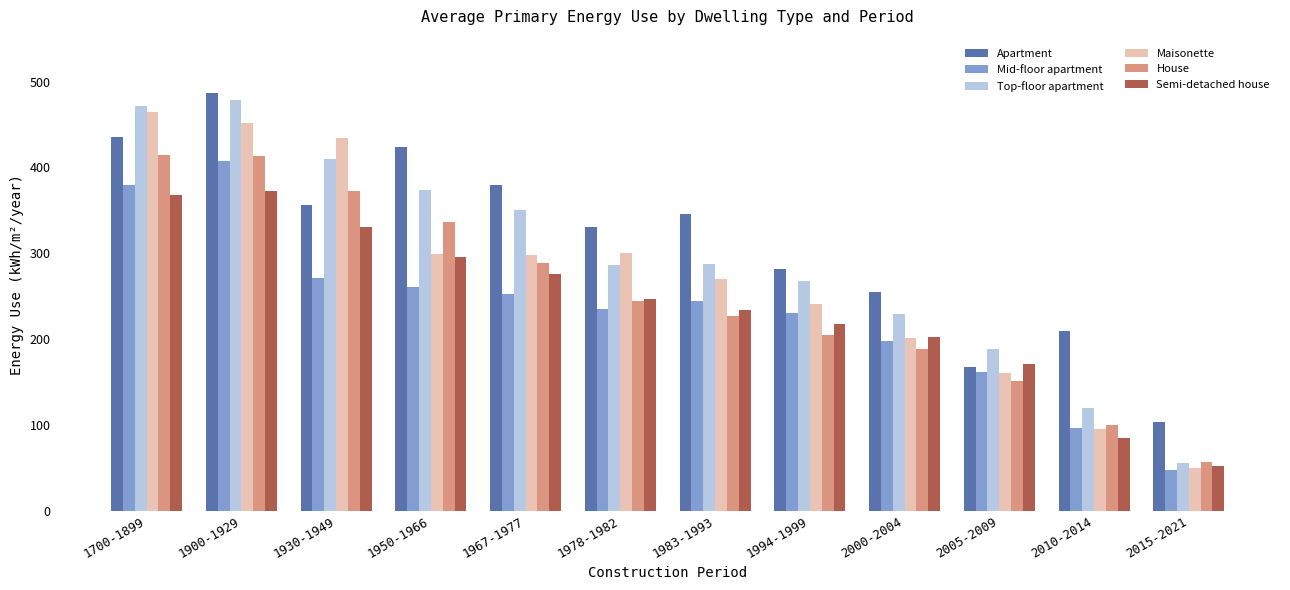

What is the total value across all series at 1983-1993?

1608